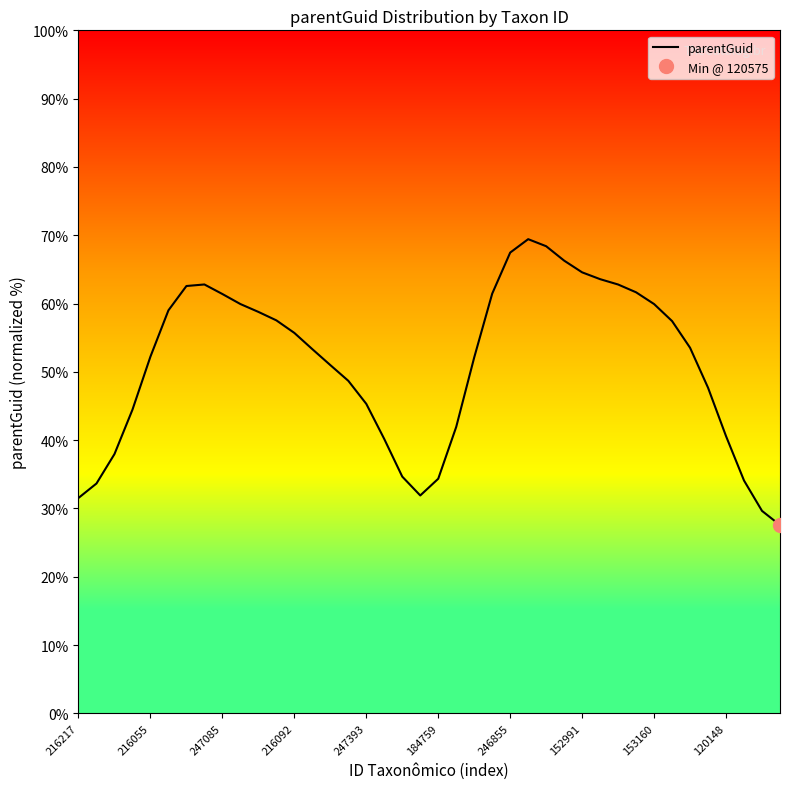

What is the minimum value for parentGuid?

27.6